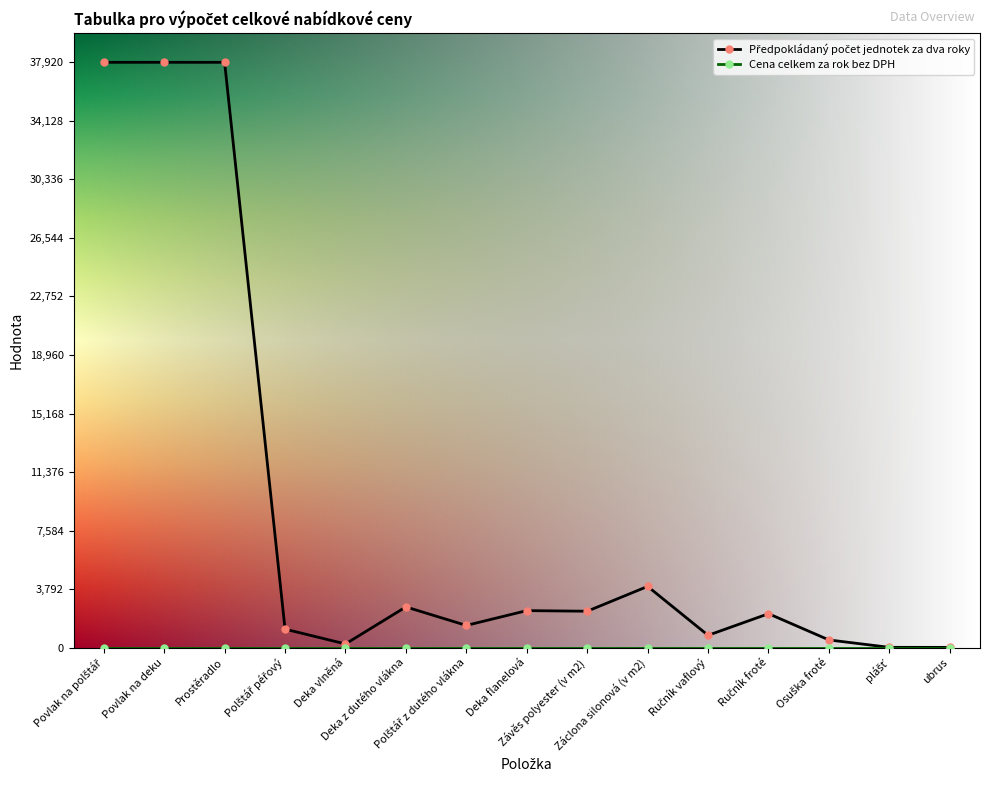

At how many categories does at least one series exceed 6390?

3